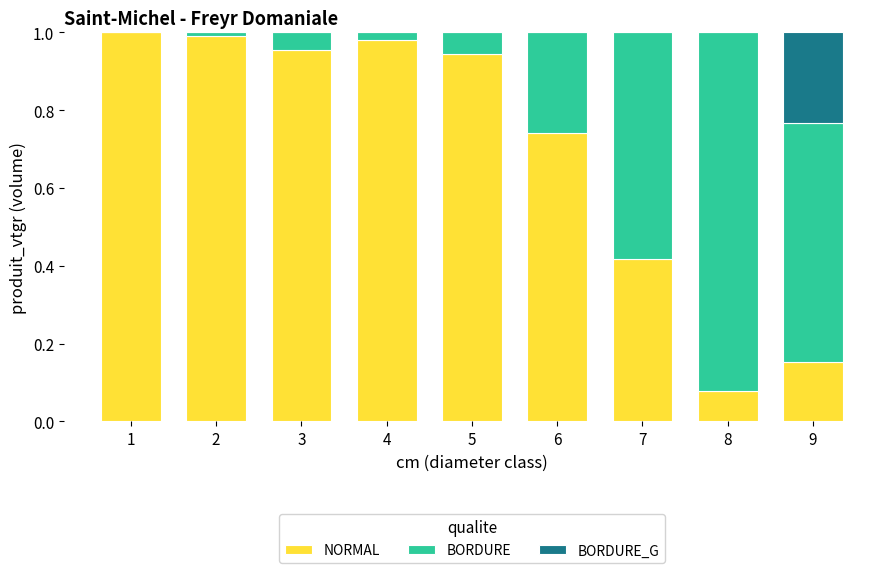

What is the difference between the NORMAL values at 1 and 7?

0.6